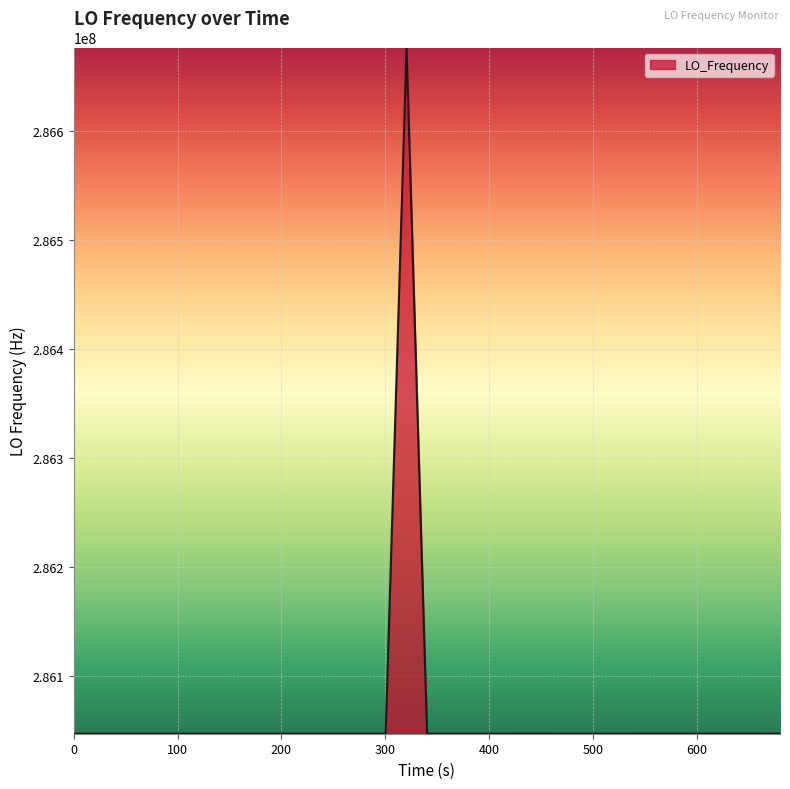

What is the smallest value displayed?

286046987.4